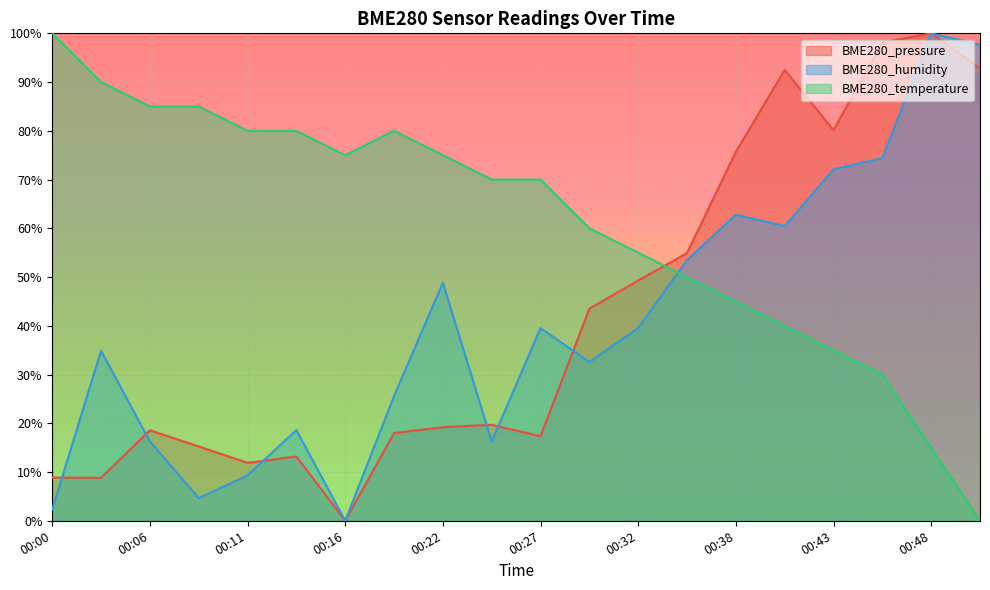

How many data points in BME280_temperature are less than 70?

9